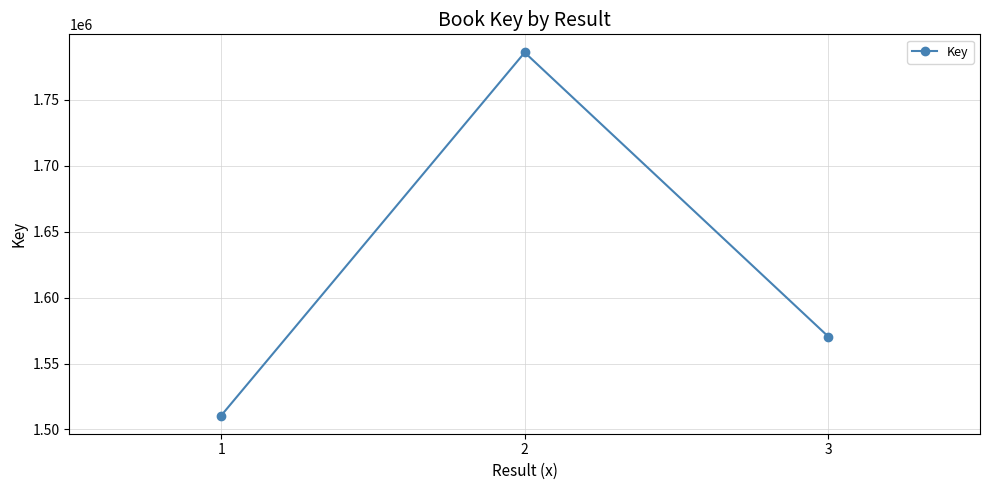

What is the sum of the values at 3 and 1?

3081046